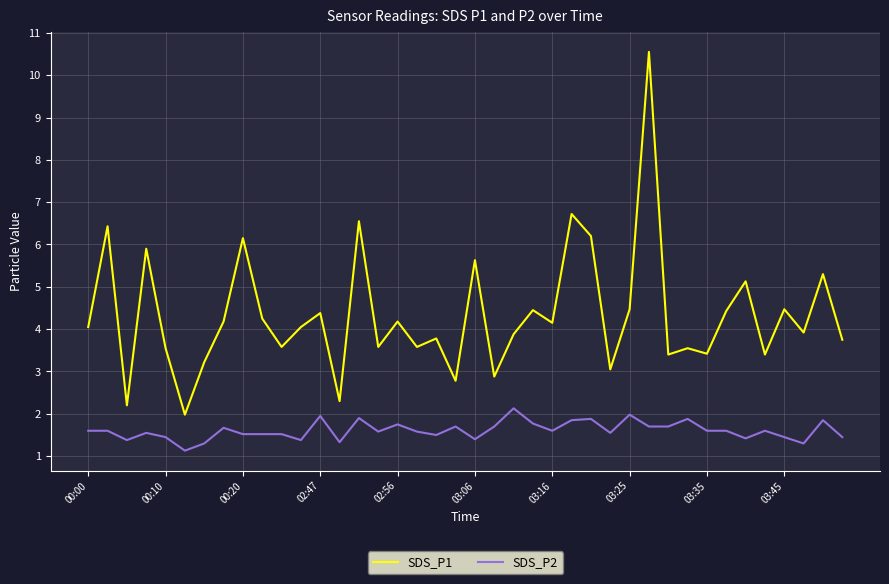

True or false: SDS_P1 and SDS_P2 intersect in this chart.

False